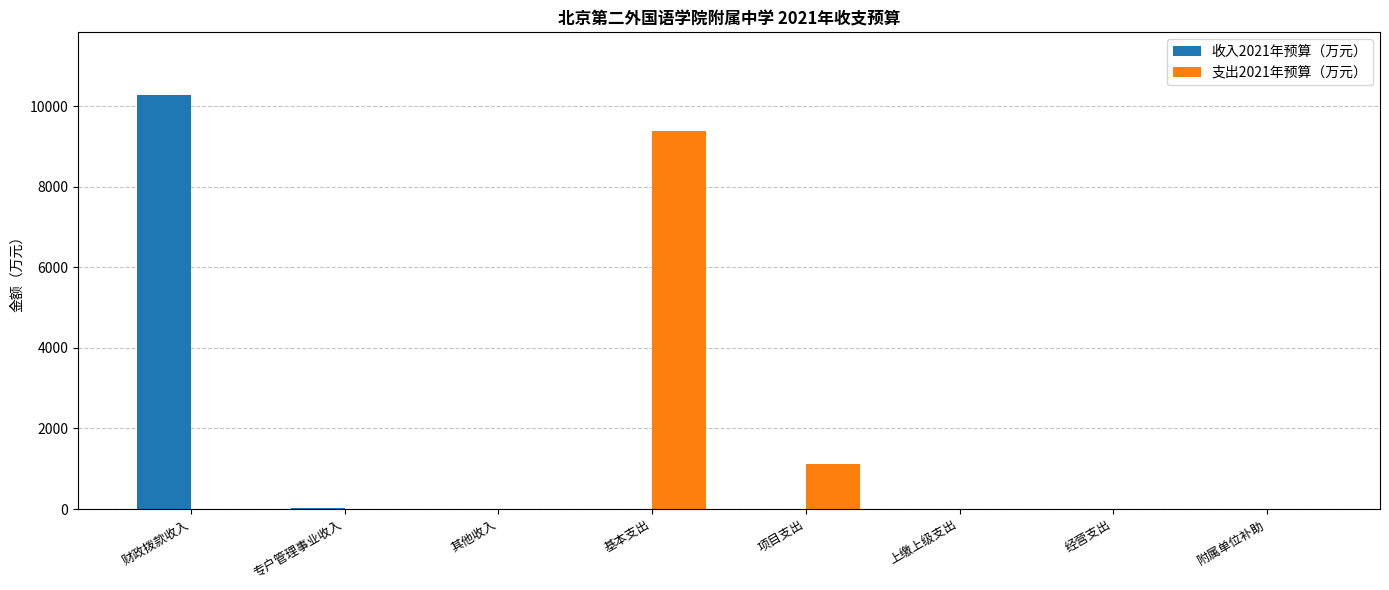

What is the sum of all 收入2021年预算（万元） values?

10321.8